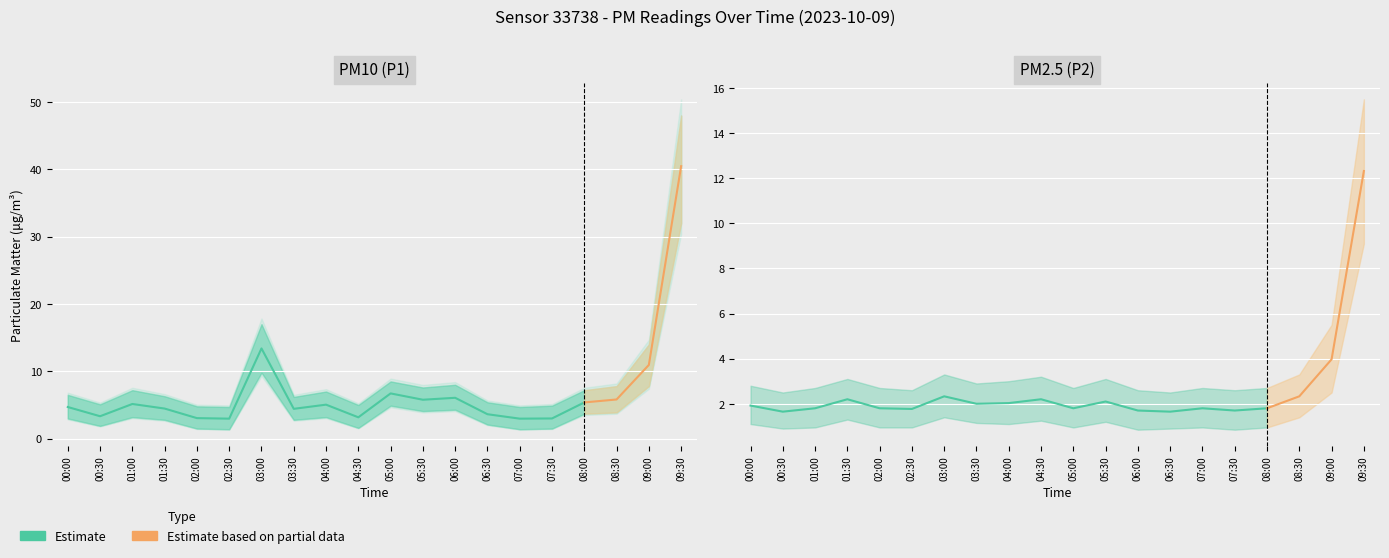

At how many categories does at least one series exceed 20?

1